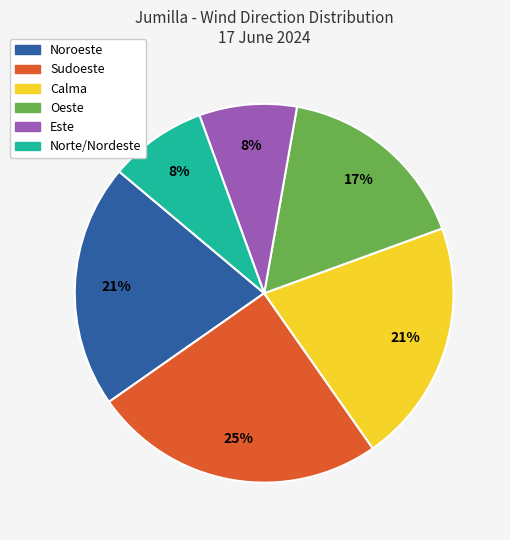

To the nearest percent, what is the difference between the largest and smallest slice percentages?

17%